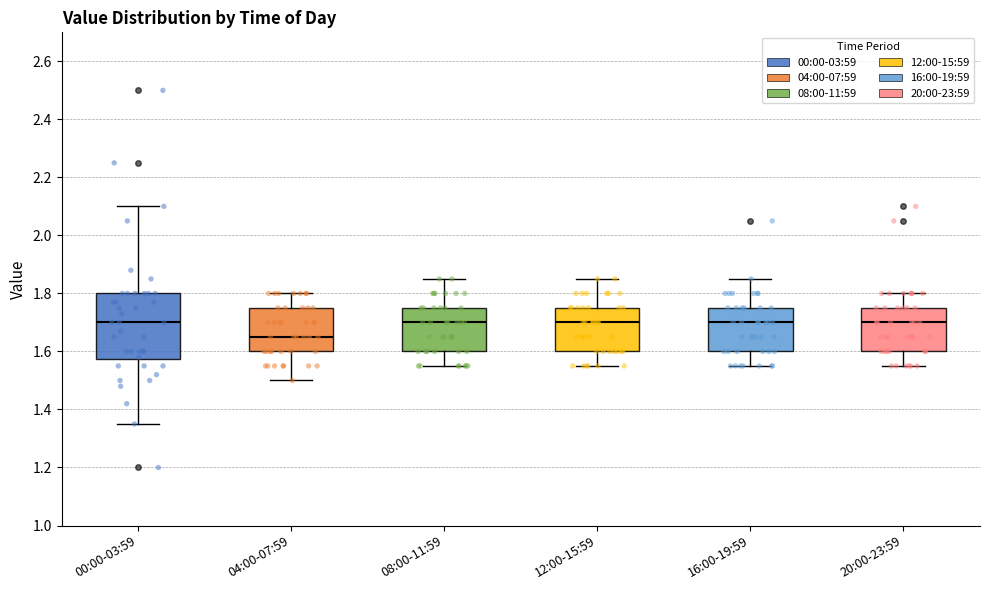

Comparing the boxes themselves (not the whiskers), which one is the tallest?

00:00-03:59